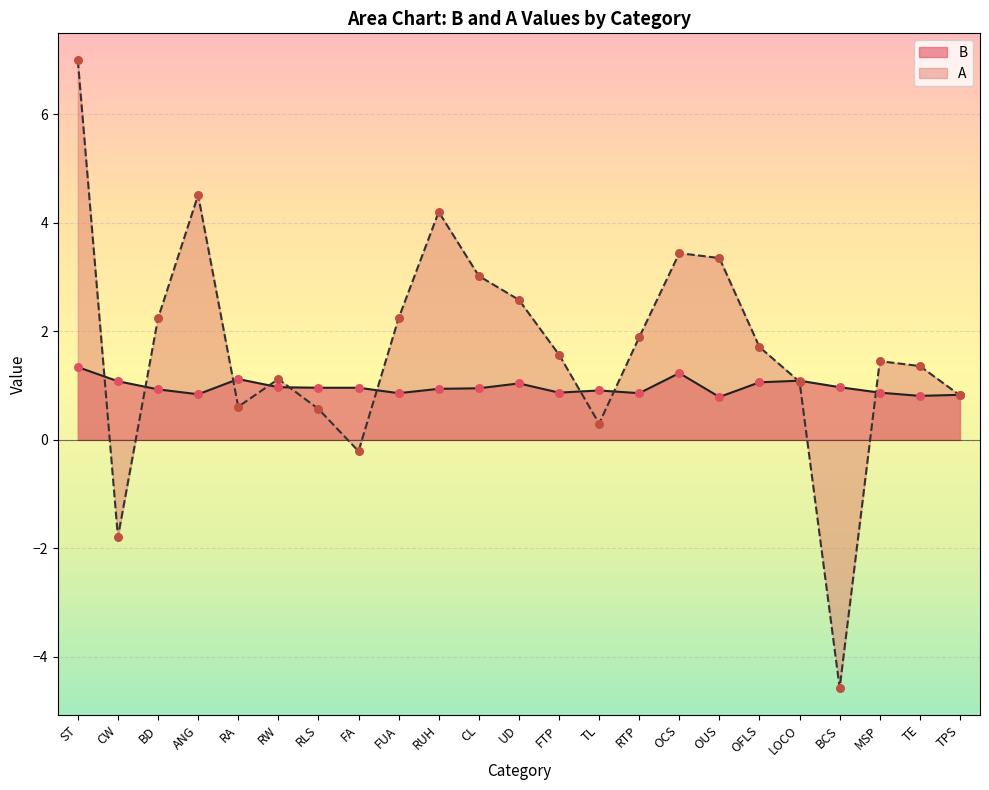

Which series has the largest Y range (max minus min)?

A